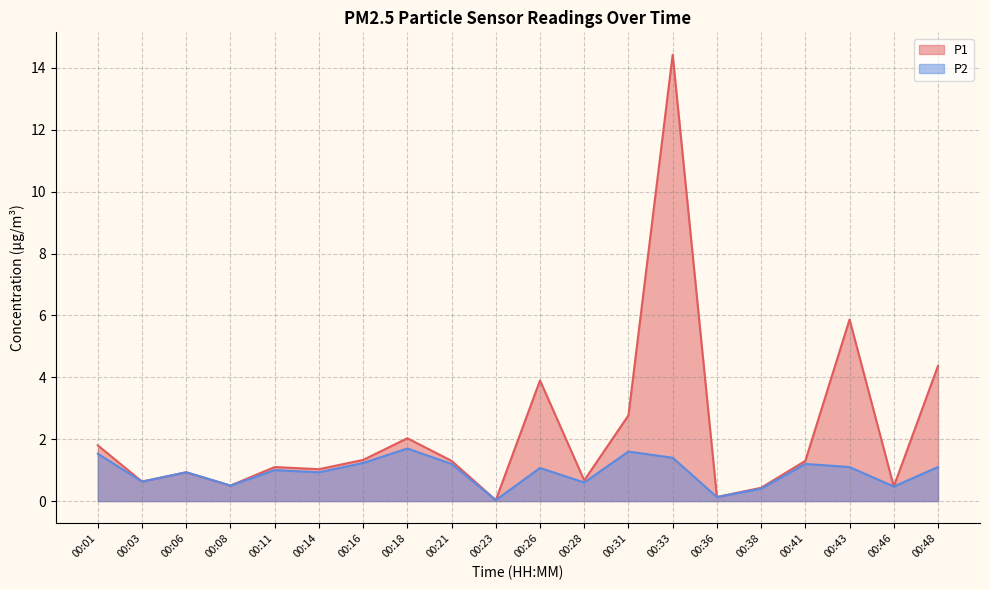

What is the average value of the P2 series?

0.9